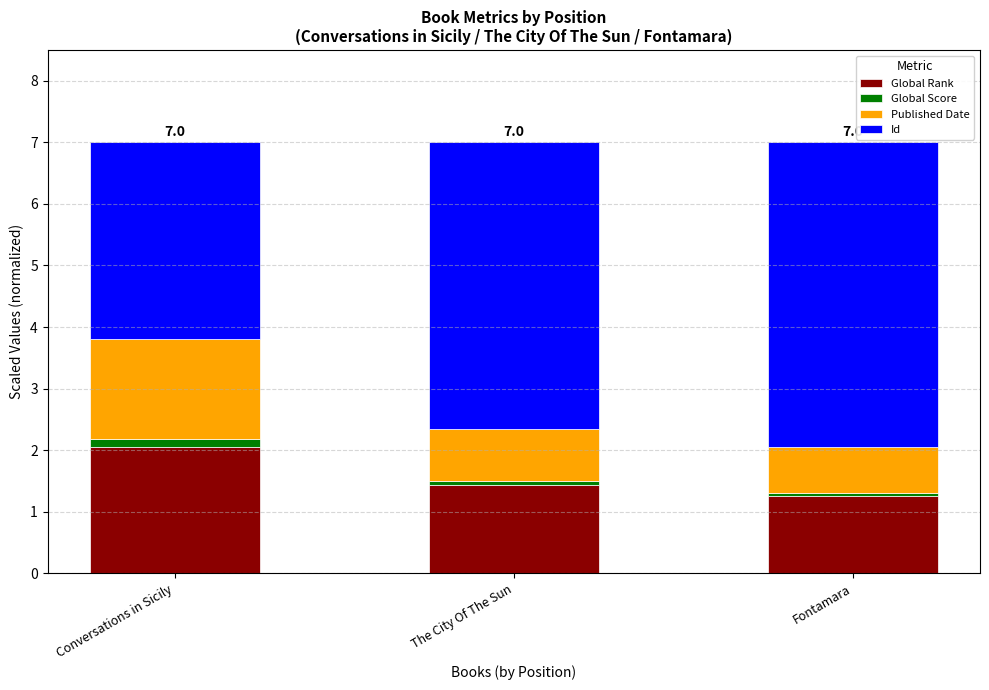

Reading left to right, list the values for the Global Rank series.

2.1	1.4	1.3